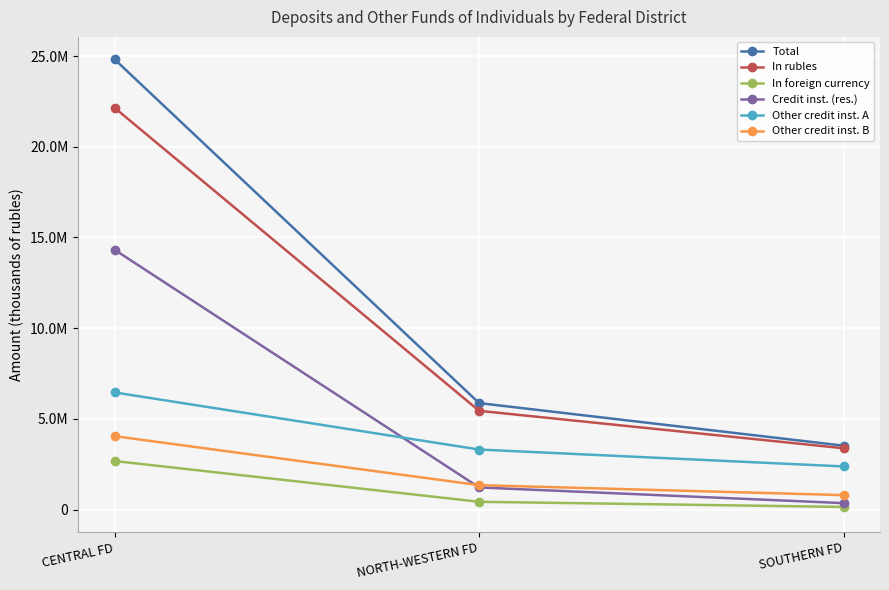

At which category does the chart reach its minimum across all series?

SOUTHERN FD